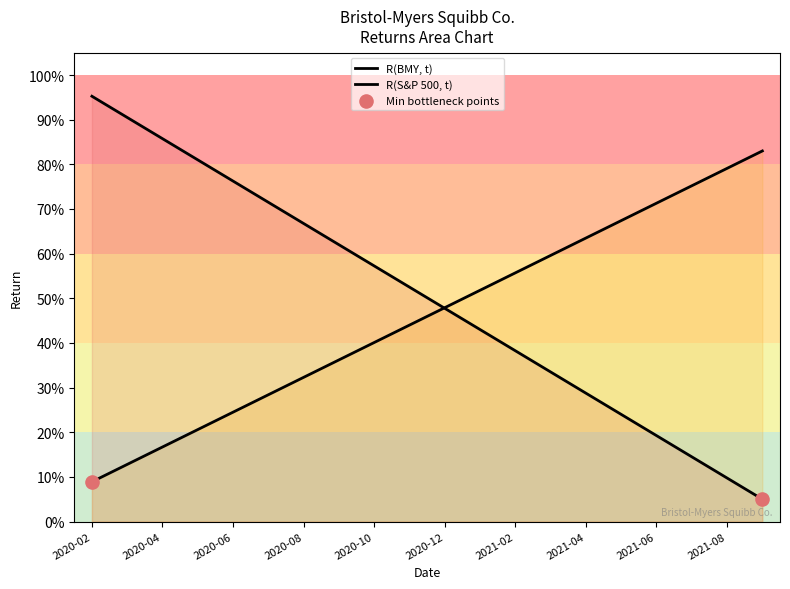

Which series has the largest total across all categories?

R(BMY, t)